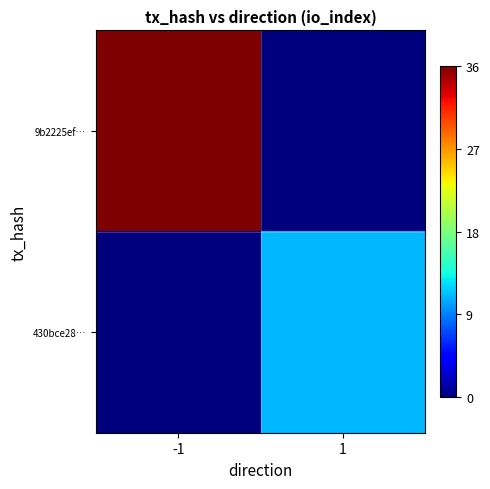

What is the total value across all series at -1?

36